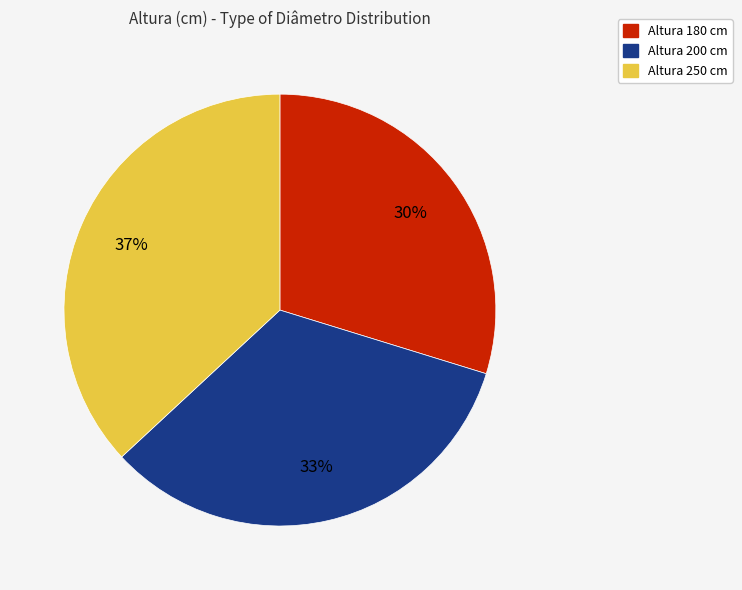

What is the ratio of the value at Altura 180 cm to the value at Altura 250 cm?

0.8